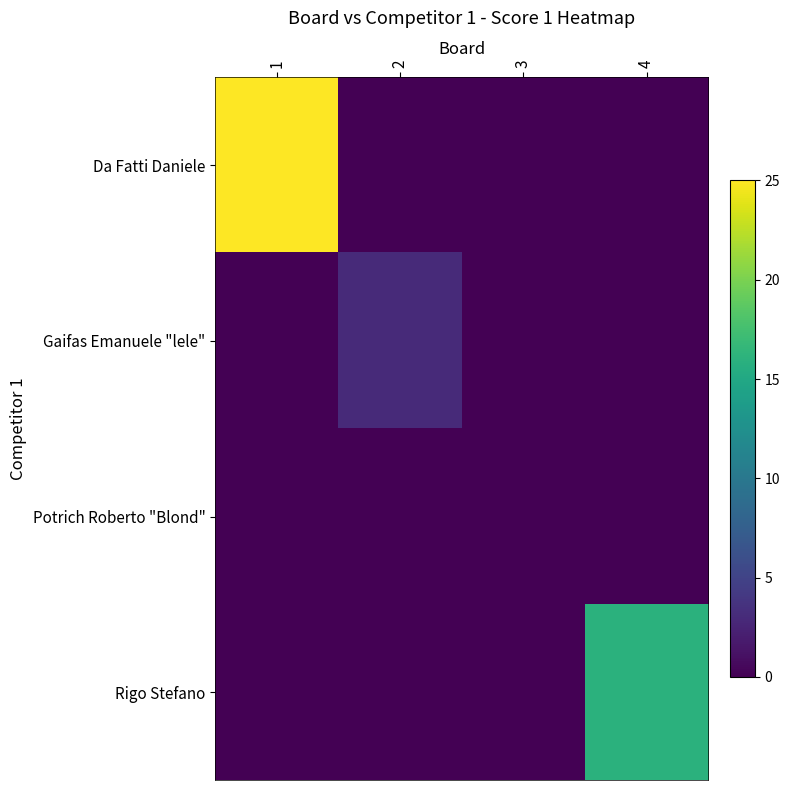

List the series in order of their peak value, lowest first.

Potrich Roberto "Blond", Gaifas Emanuele "lele", Rigo Stefano, Da Fatti Daniele